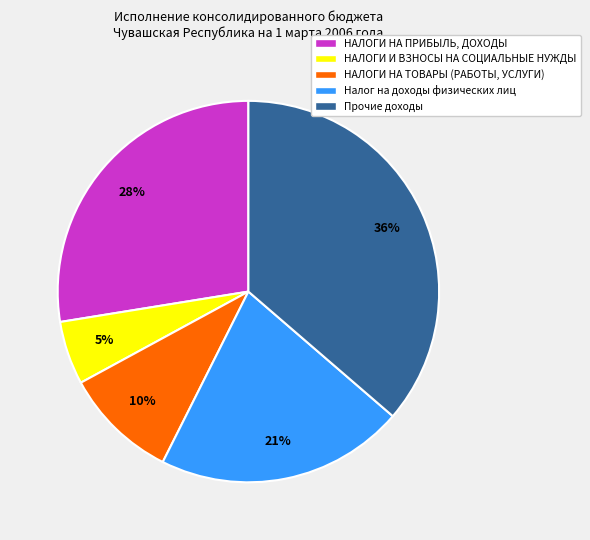

Rank the categories by value from lowest to highest.

НАЛОГИ И ВЗНОСЫ НА СОЦИАЛЬНЫЕ НУЖДЫ, НАЛОГИ НА ТОВАРЫ (РАБОТЫ, УСЛУГИ), Налог на доходы физических лиц, НАЛОГИ НА ПРИБЫЛЬ, ДОХОДЫ, Прочие доходы